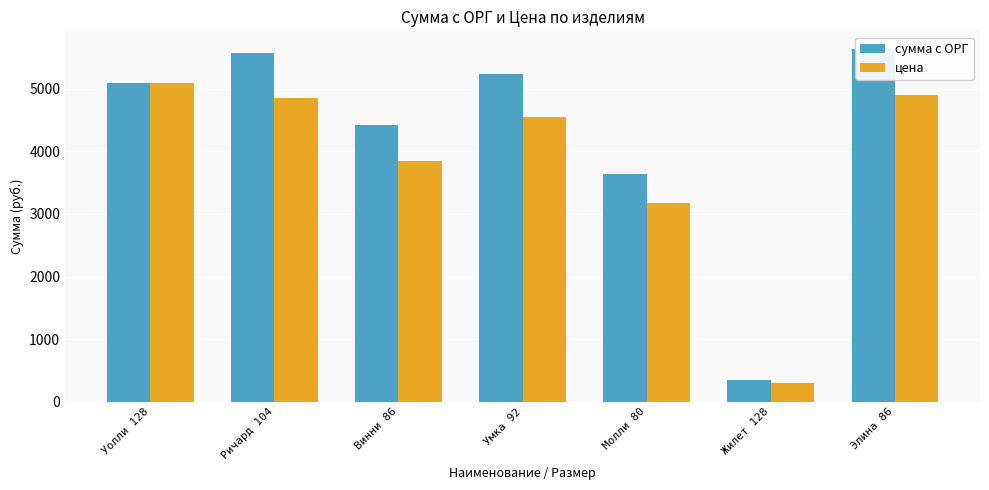

List the series in order of their peak value, lowest first.

цена, сумма с ОРГ